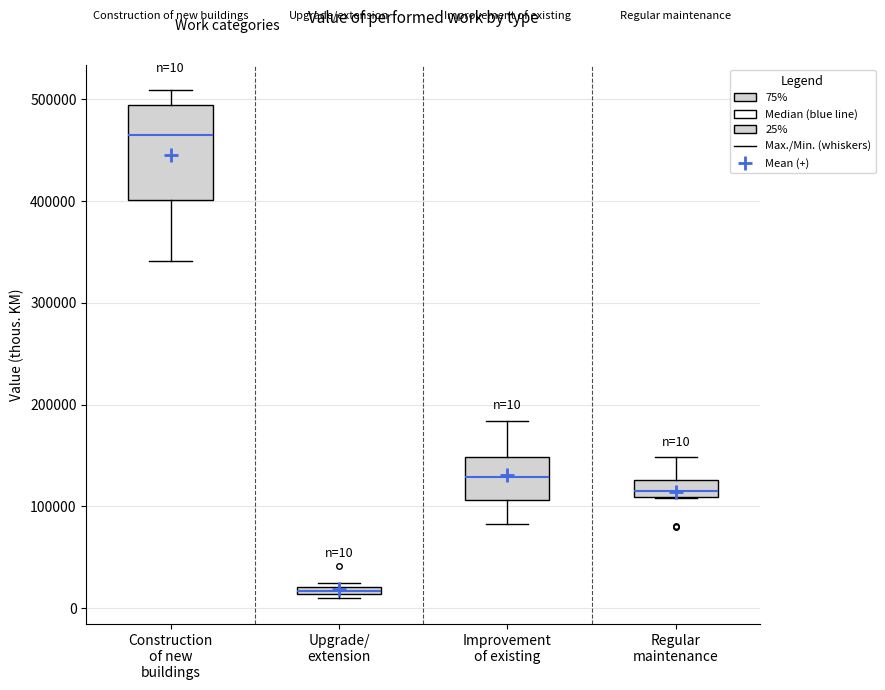

Which box is the tallest, from its lower edge to its upper edge?

Construction of new buildings